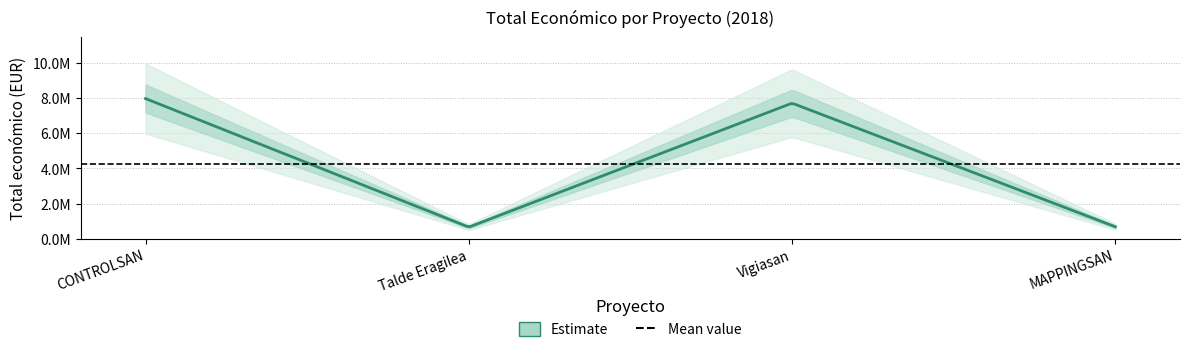

Reading left to right, what are all the values shown in this chart?

7977125	657425	7717171	677425